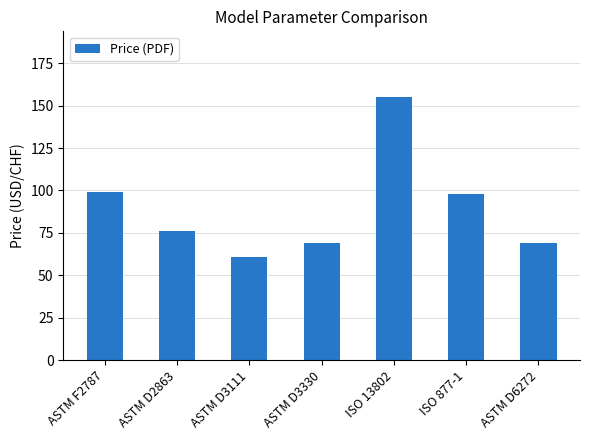

What is the value of the 2nd bar from the left?

76